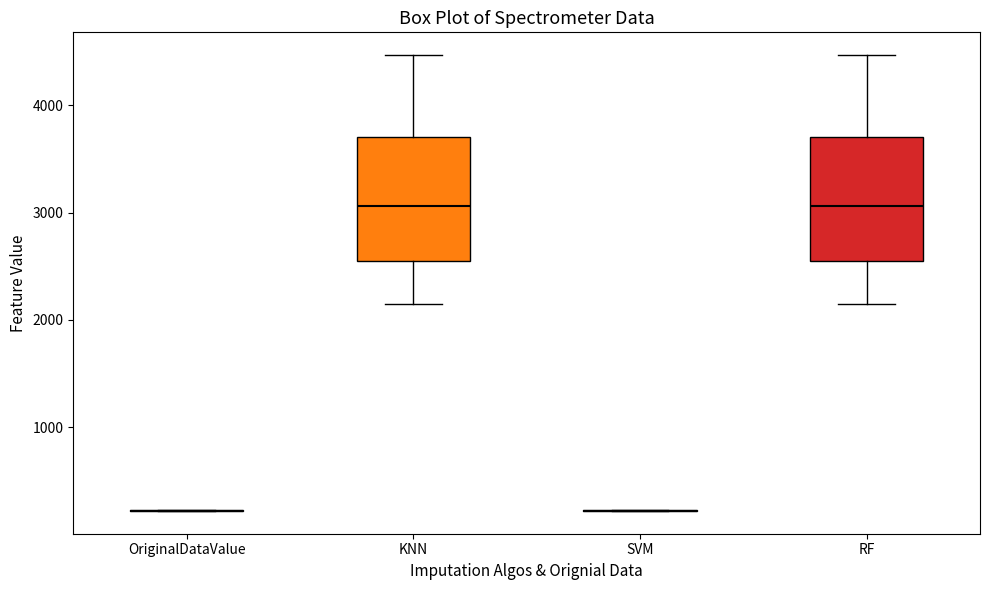

Reading left to right, transcribe this box plot: for each box, give where its median line is, the range the box spans, and where its two whiskers end, as read against the y-axis. The values are not printed on the chart, so give them approximately, as read against the axis.

OriginalDataValue: box collapsed to a line at 200, whiskers 200 to 200
KNN: median 3100, box 2500 to 3700, whiskers 2100 to 4500
SVM: box collapsed to a line at 200, whiskers 200 to 200
RF: median 3100, box 2500 to 3700, whiskers 2100 to 4500